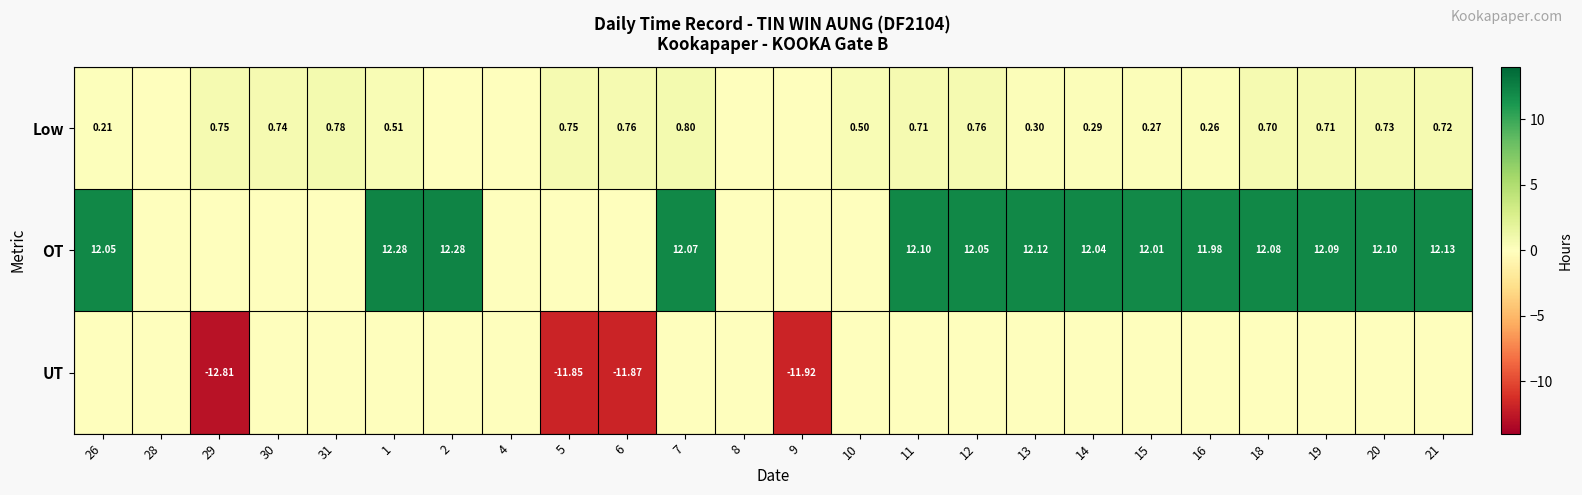

What is the difference between the maximum and second lowest values in the Low series?

0.8